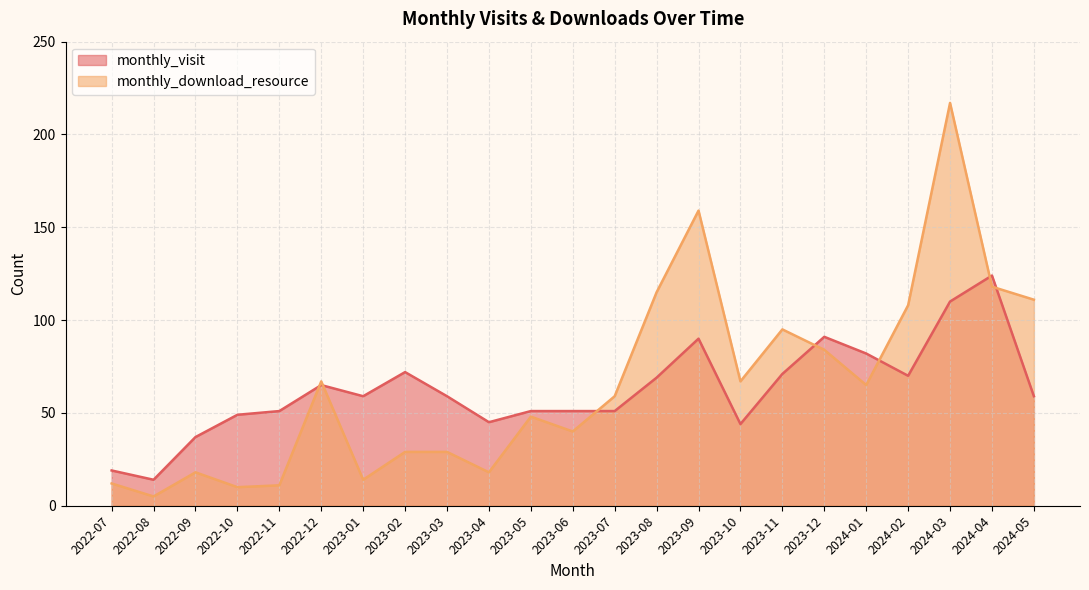

Does the chart have visible grid lines?

Yes